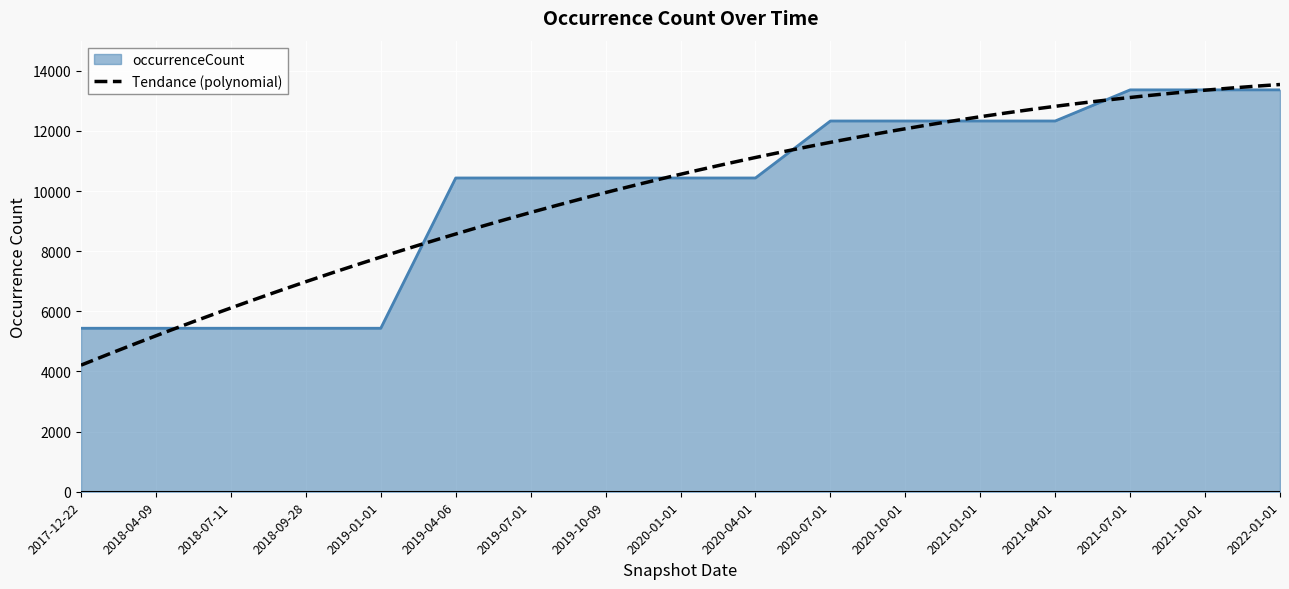

What is the label of the 5th point from the right?

2021-01-01